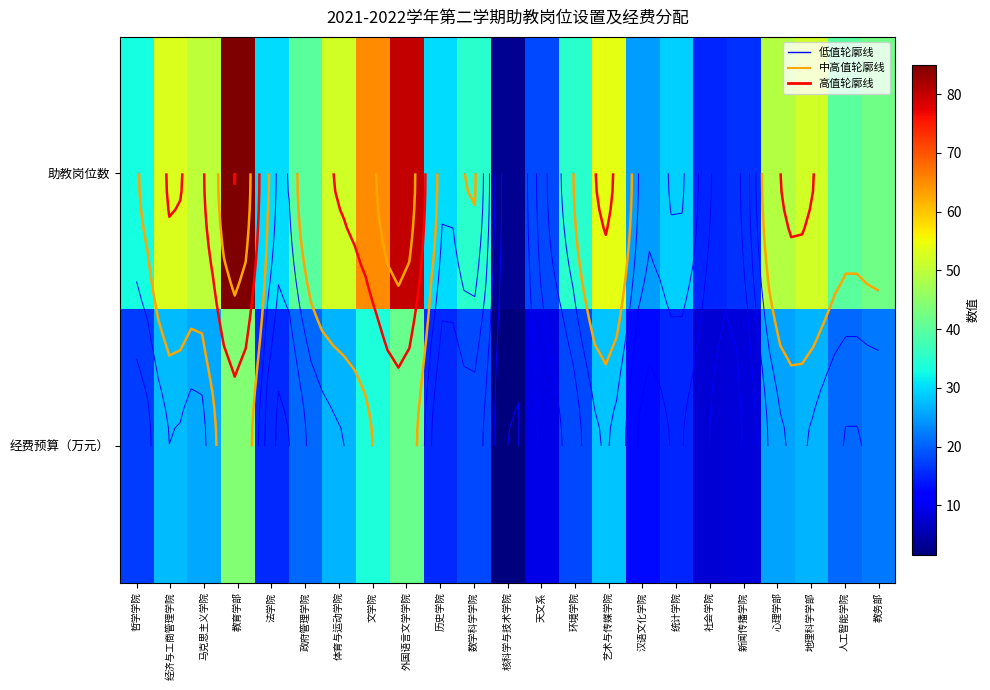

Where is 助教岗位数 nearest to the value 44?

教务部